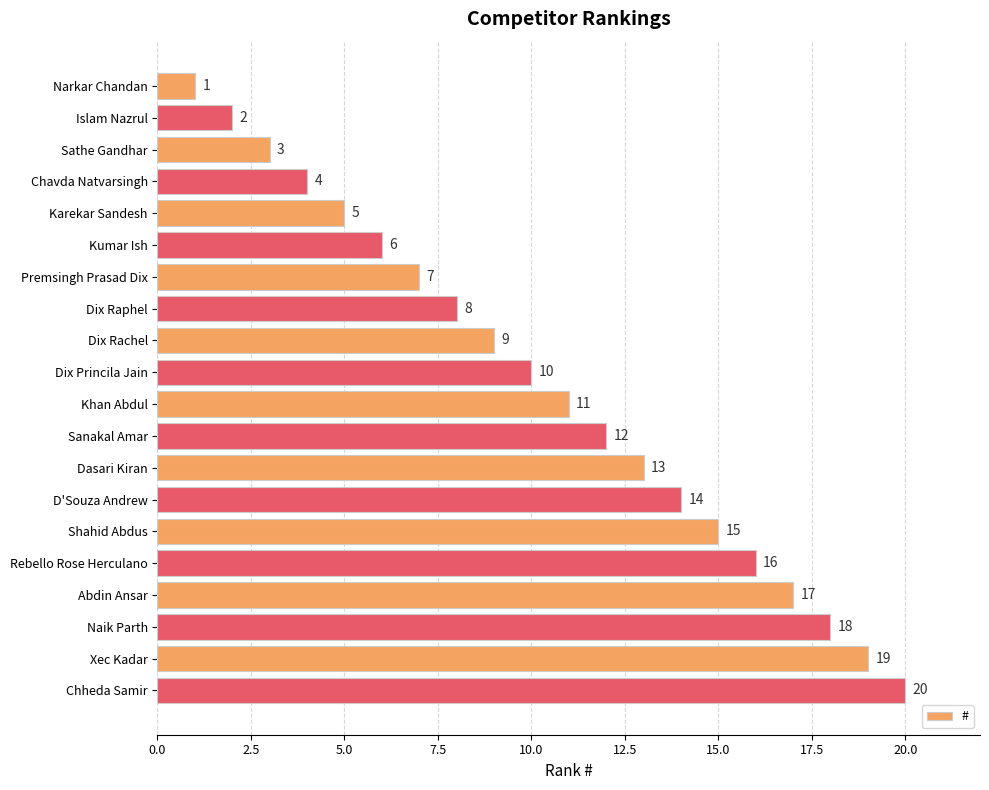

What is the change in value from Rebello Rose Herculano to Abdin Ansar?

+1